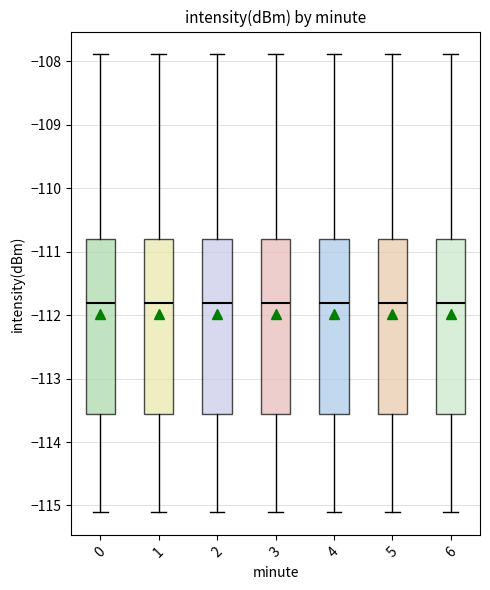

Reading left to right, transcribe this box plot: for each box, give where its median line is, the range the box spans, and where its two whiskers end, as read against the y-axis. The values are not printed on the chart, so give them approximately, as read against the axis.

0: median -111.8, box -113.6 to -110.8, whiskers -115.1 to -107.9
1: median -111.8, box -113.6 to -110.8, whiskers -115.1 to -107.9
2: median -111.8, box -113.6 to -110.8, whiskers -115.1 to -107.9
3: median -111.8, box -113.6 to -110.8, whiskers -115.1 to -107.9
4: median -111.8, box -113.6 to -110.8, whiskers -115.1 to -107.9
5: median -111.8, box -113.6 to -110.8, whiskers -115.1 to -107.9
6: median -111.8, box -113.6 to -110.8, whiskers -115.1 to -107.9